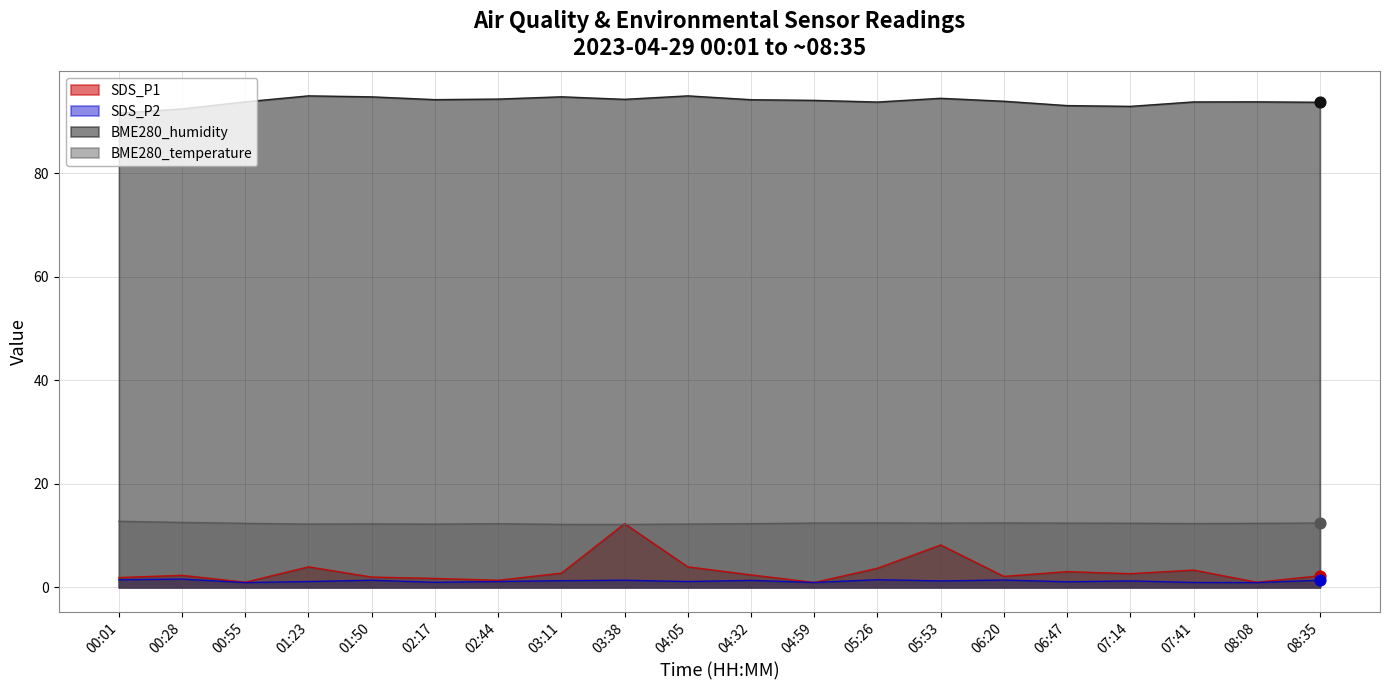

Which series contains the highest Y value?

BME280_humidity